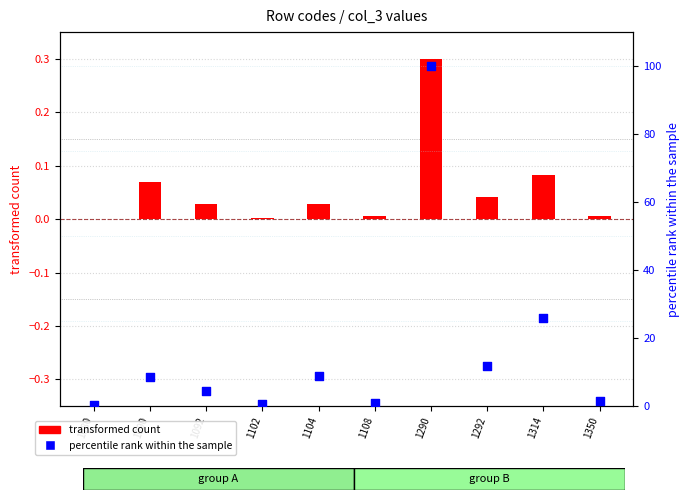

Which series contains the highest Y value?

percentile rank within the sample